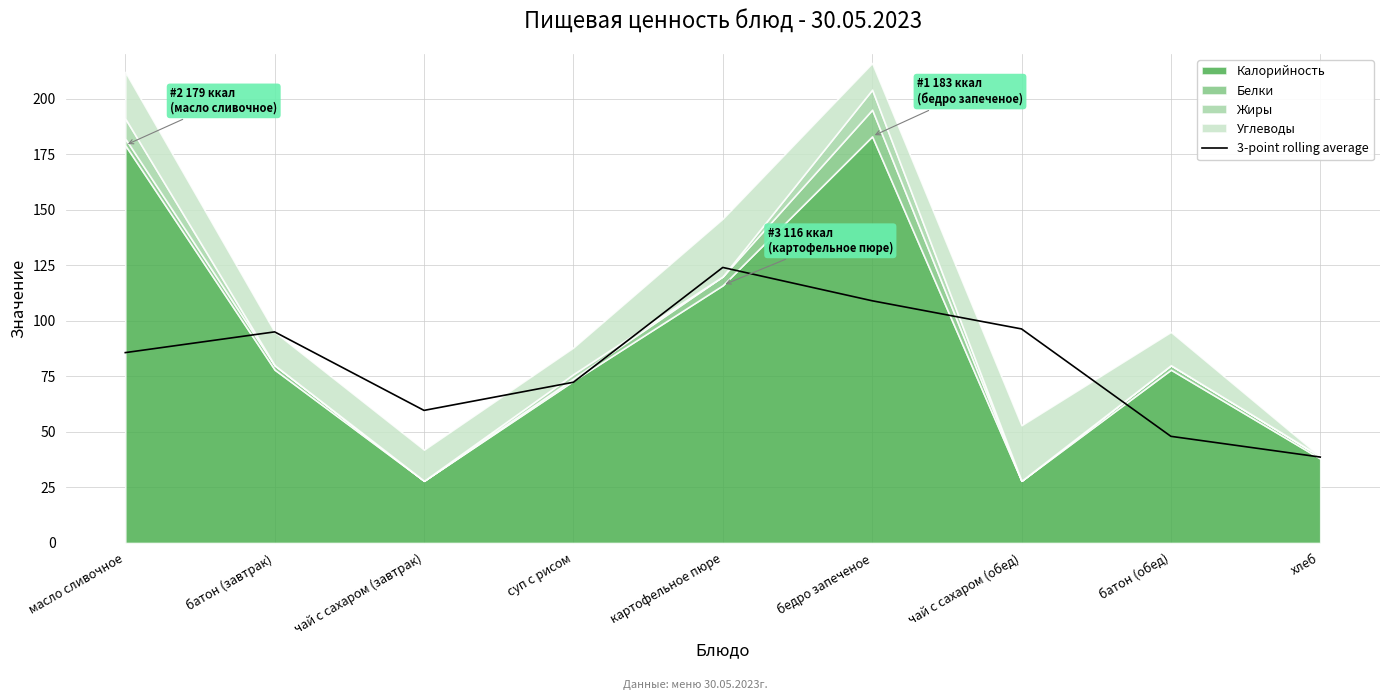

The 3-point rolling average series shows 175.9 at картофельное пюре. True or false?

False